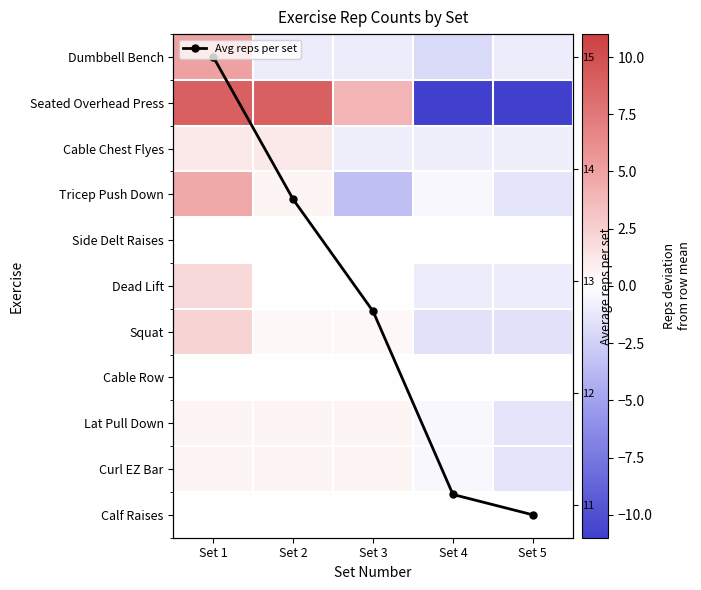

What is the difference between the maximum and minimum values in the Avg reps per set series?

4.1